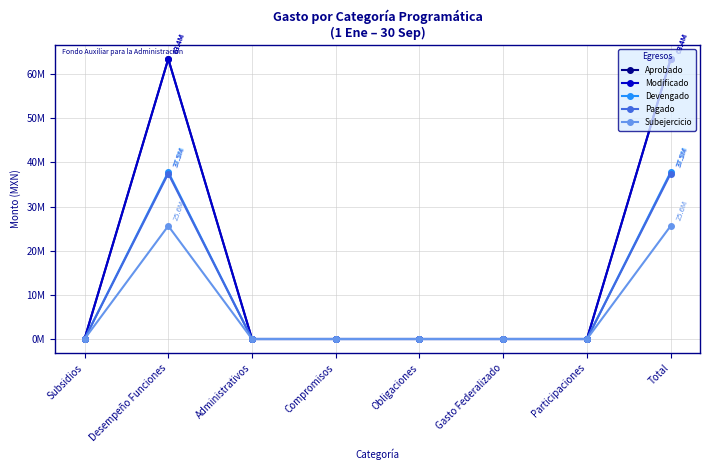

True or false: Subejercicio and Modificado cross at least once.

False